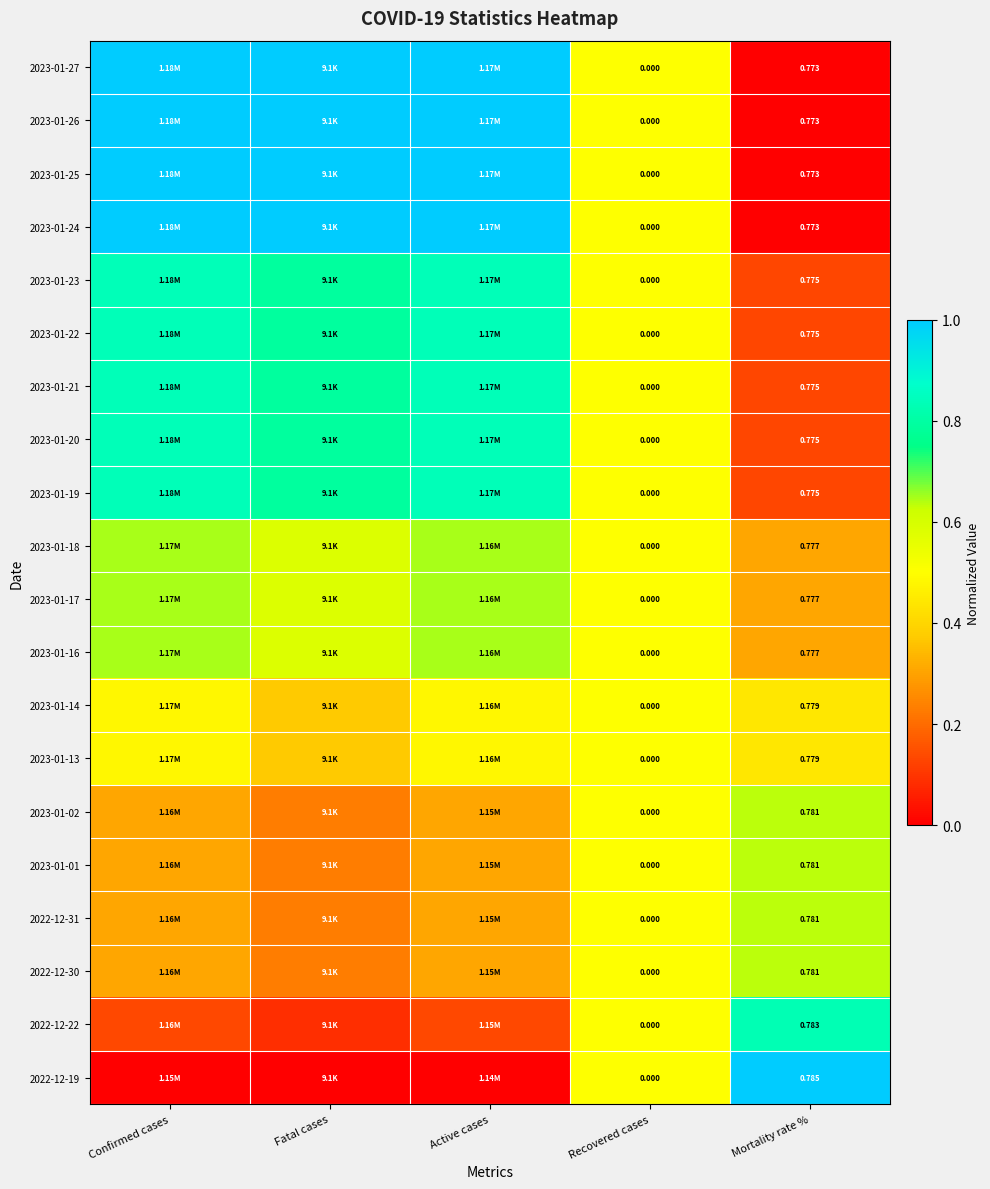

Which series has the largest total across all categories?

2023-01-27